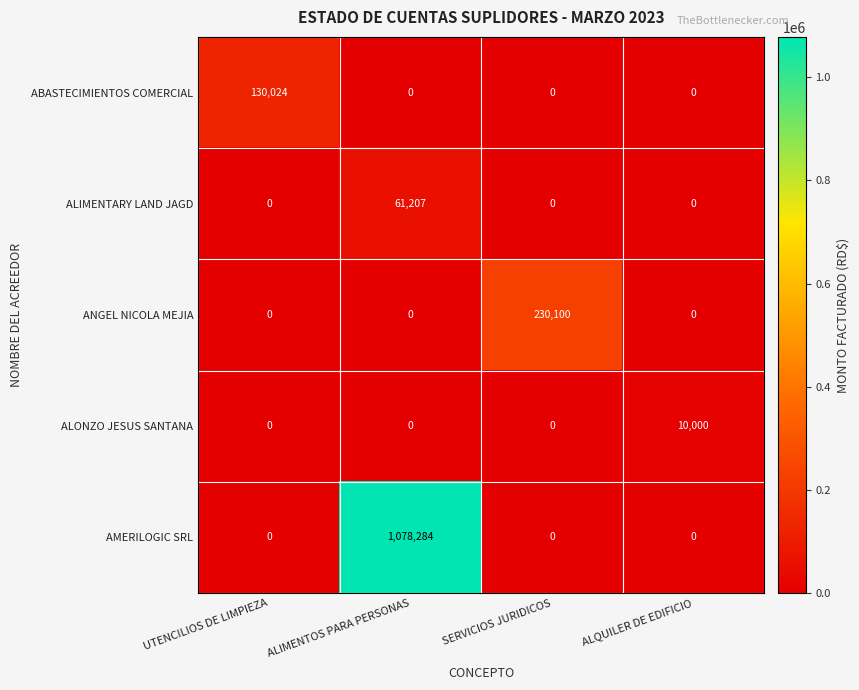

List the series in order of their peak value, highest first.

AMERILOGIC SRL, ANGEL NICOLA MEJIA, ABASTECIMIENTOS COMERCIAL, ALIMENTARY LAND JAGD, ALONZO JESUS SANTANA